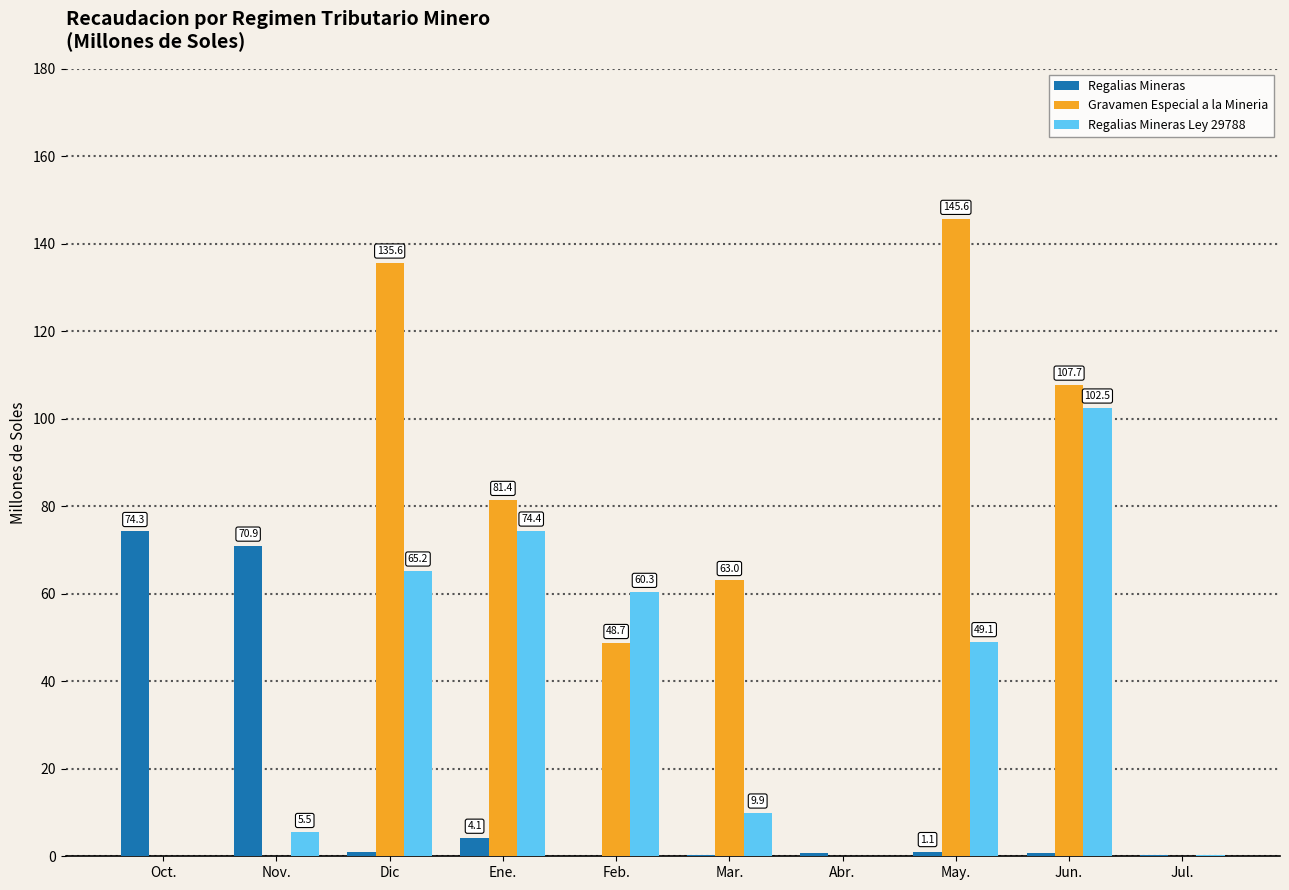

Which category has the highest value in the Regalias Mineras series?

Oct.